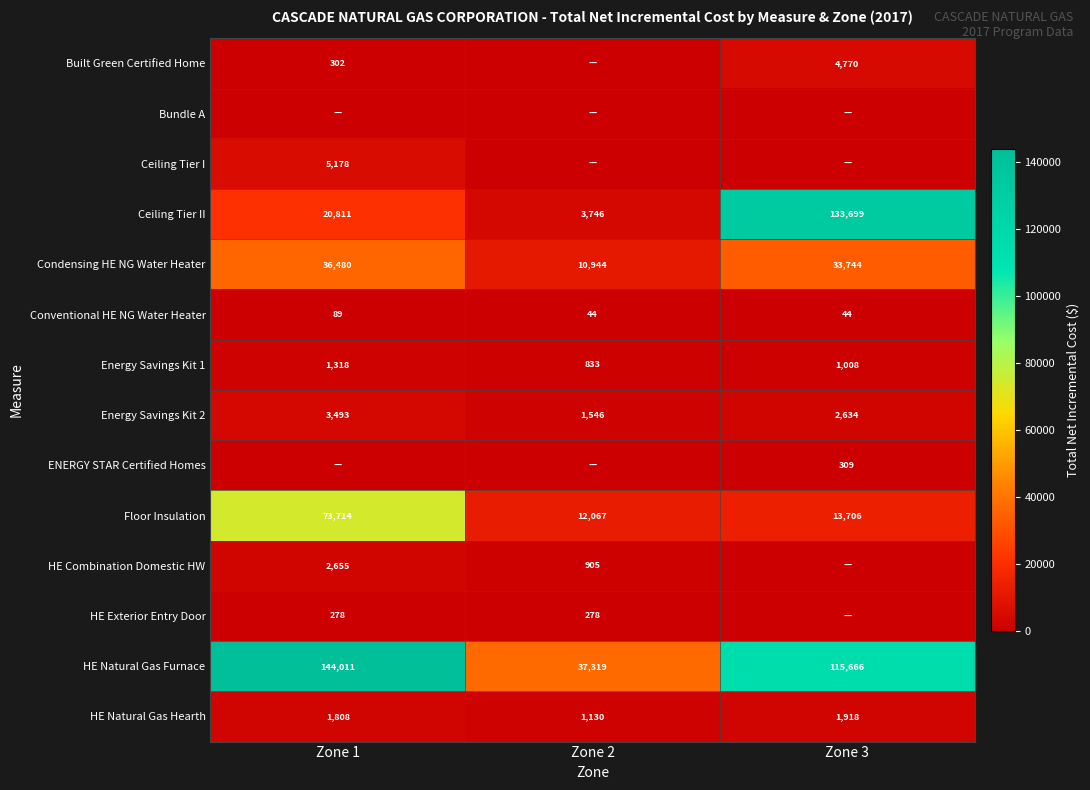

Is the value of Energy Savings Kit 1 at Zone 3 greater than the value of Condensing HE NG Water Heater at Zone 3?

No